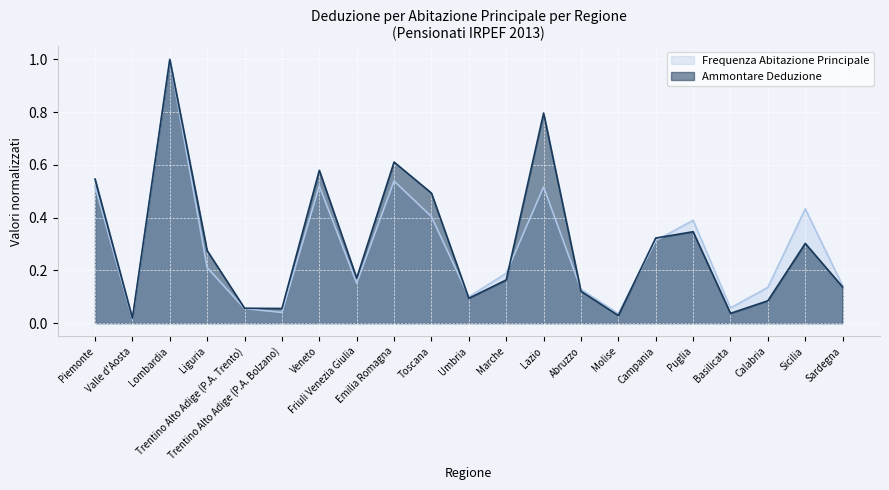

Rank the series by their maximum value, from lowest to highest.

Frequenza Abitazione Principale, Ammontare Deduzione